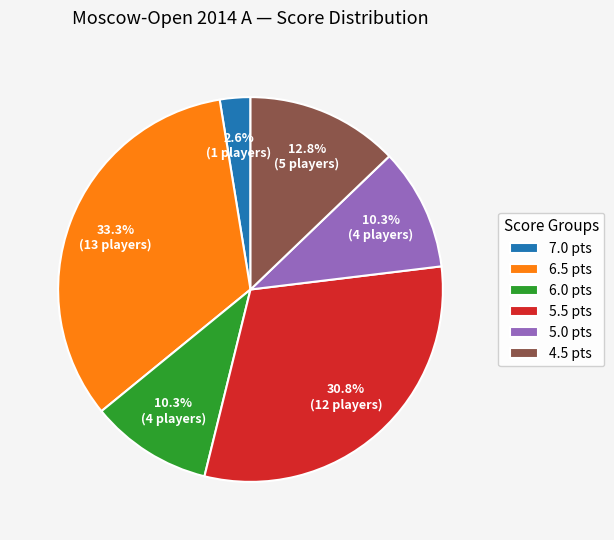

How much of the chart is everything except 4.5 pts?

87.2%